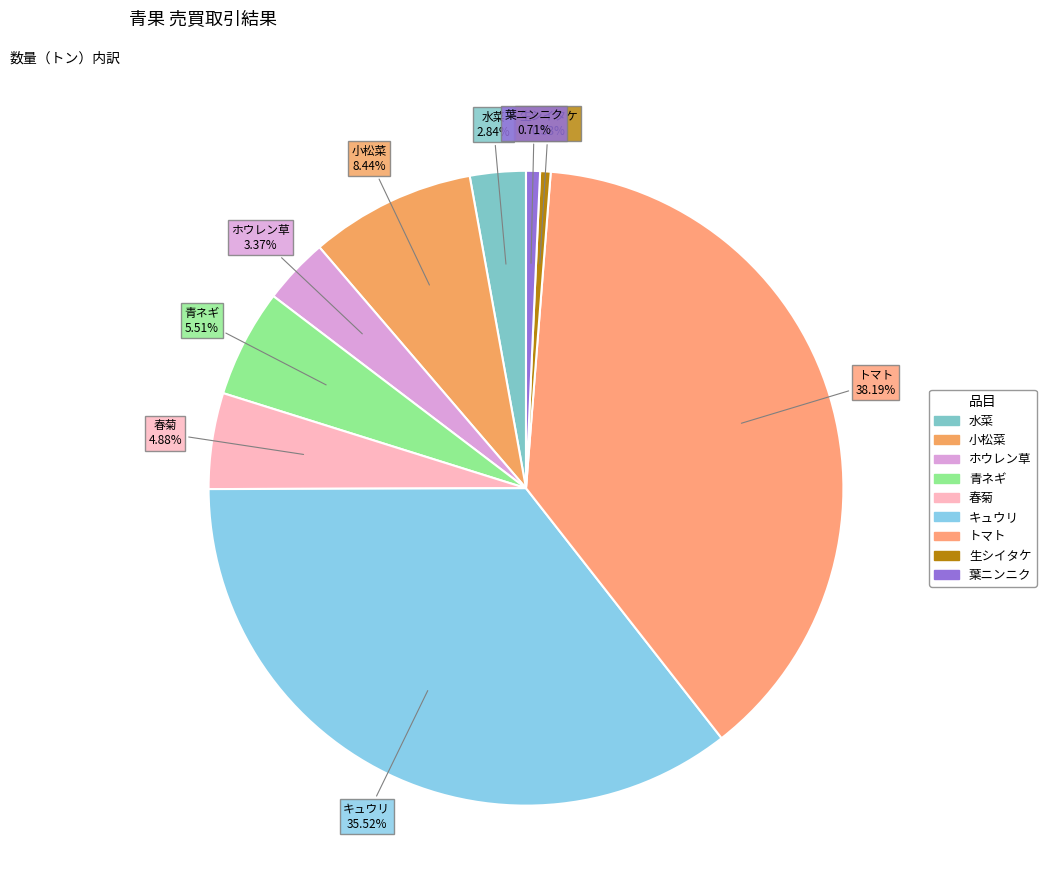

What is the largest slice in the pie chart?

トマト